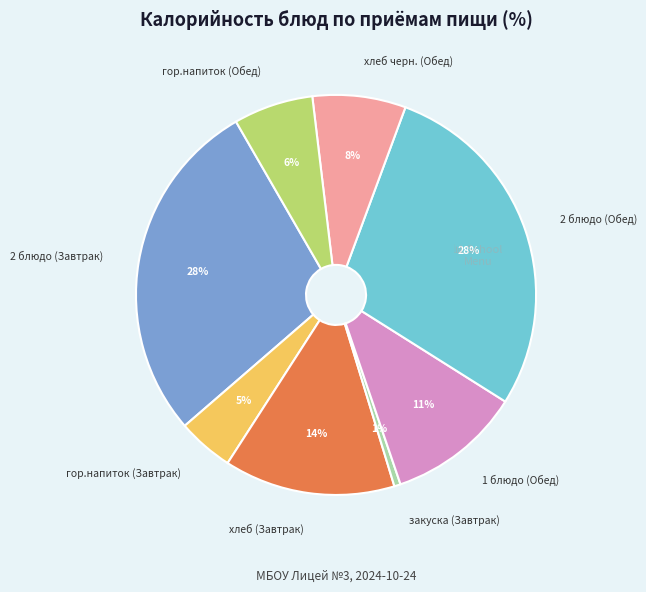

What is the ratio of the value at хлеб (Завтрак) to the value at 1 блюдо (Обед)?

1.3